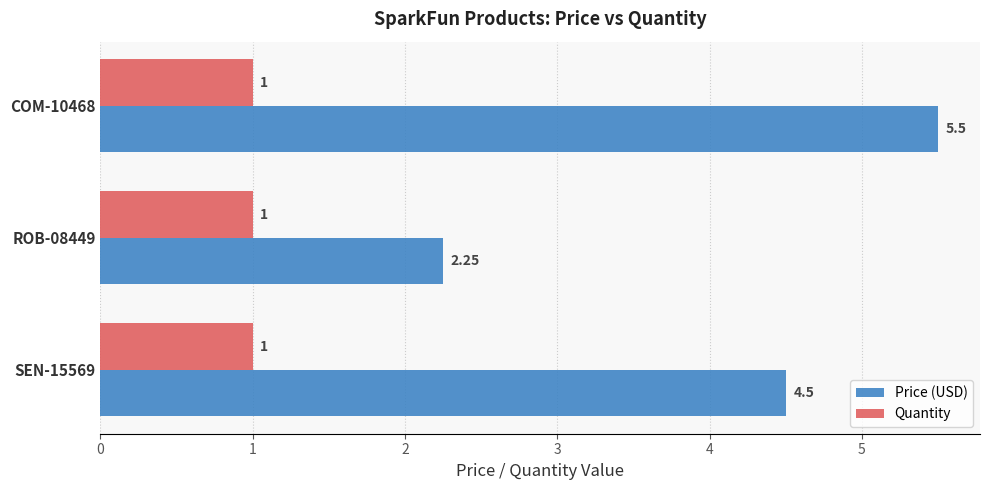

What is the average value of the Quantity series?

1.0